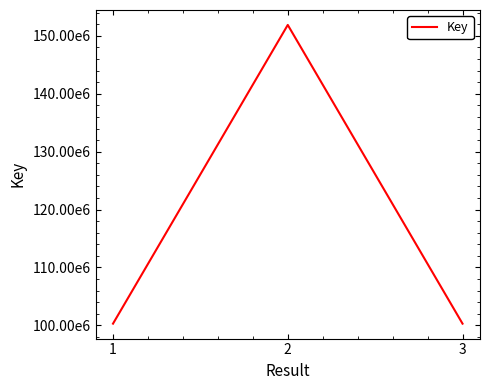

List the labels in order of value, largest first.

2, 3, 1